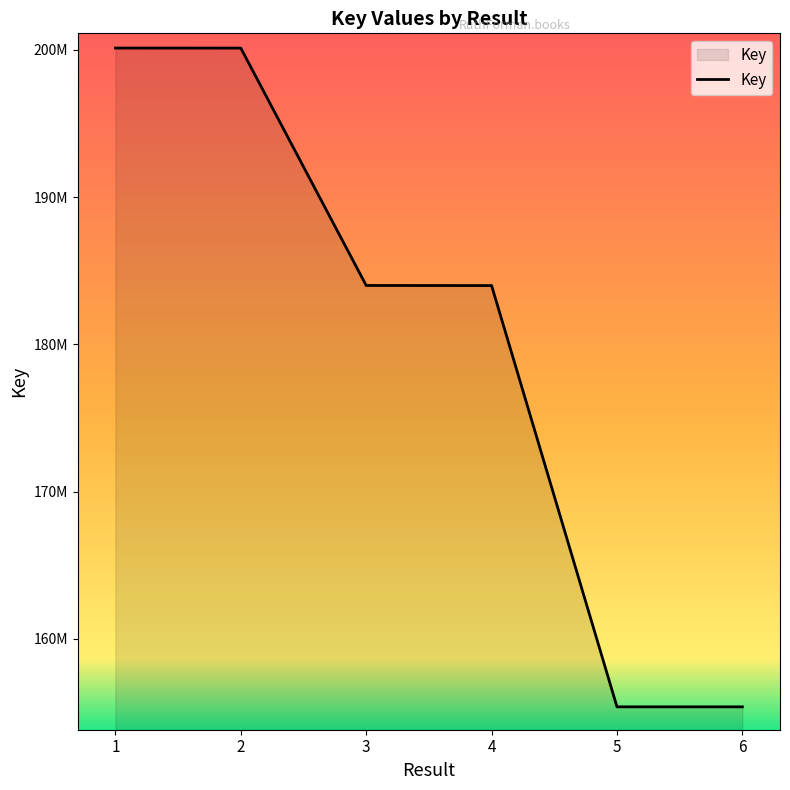

Does the chart display data point markers on the line(s)?

No